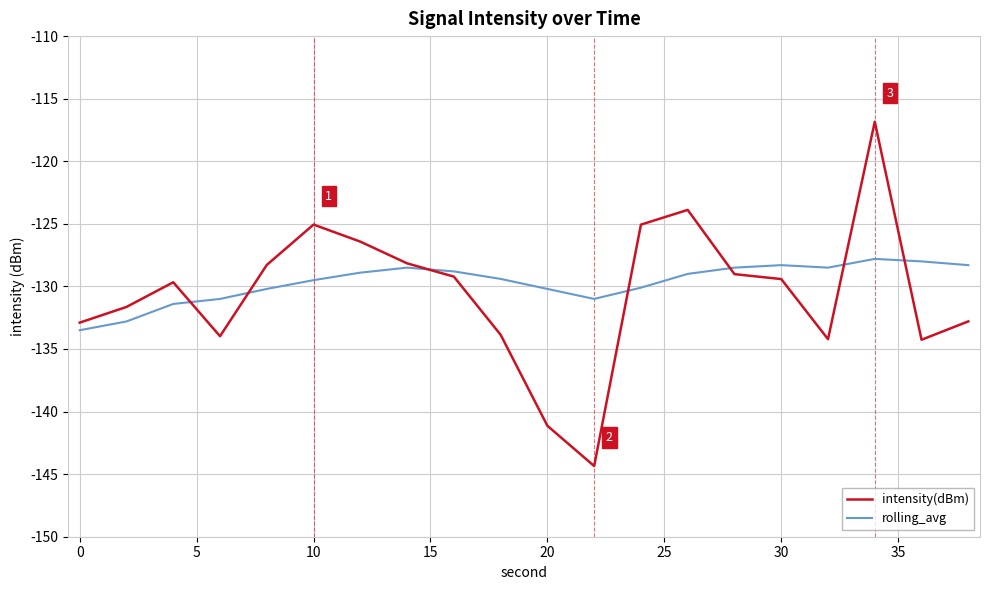

Which series has the largest range (max minus min)?

intensity(dBm)